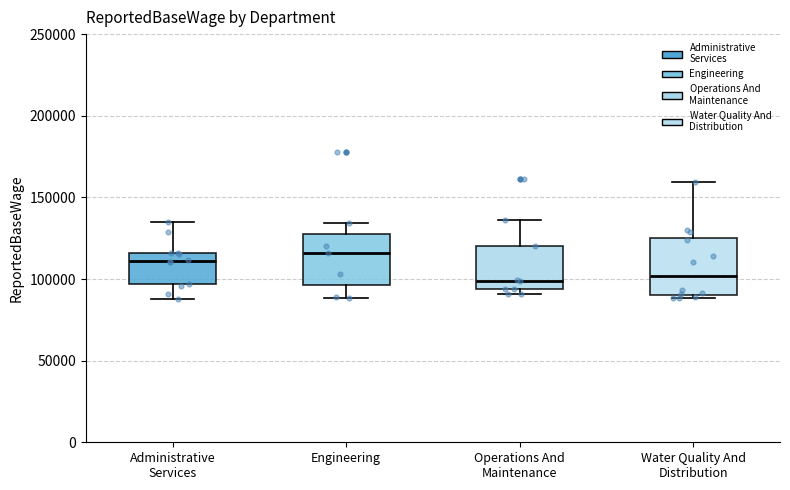

Reading left to right, read every box against the y-axis: the position of its median line, the range the box covers, and the ends of its whiskers. The values are not printed on the chart, so give them approximately, as read against the axis.

Administrative Services: median 110000, box 95000 to 115000, whiskers 90000 to 135000
Engineering: median 115000, box 95000 to 125000, whiskers 90000 to 135000
Operations And Maintenance: median 100000, box 95000 to 120000, whiskers 90000 to 135000
Water Quality And Distribution: median 100000, box 90000 to 125000, whiskers 90000 (just below the box's lower edge) to 160000